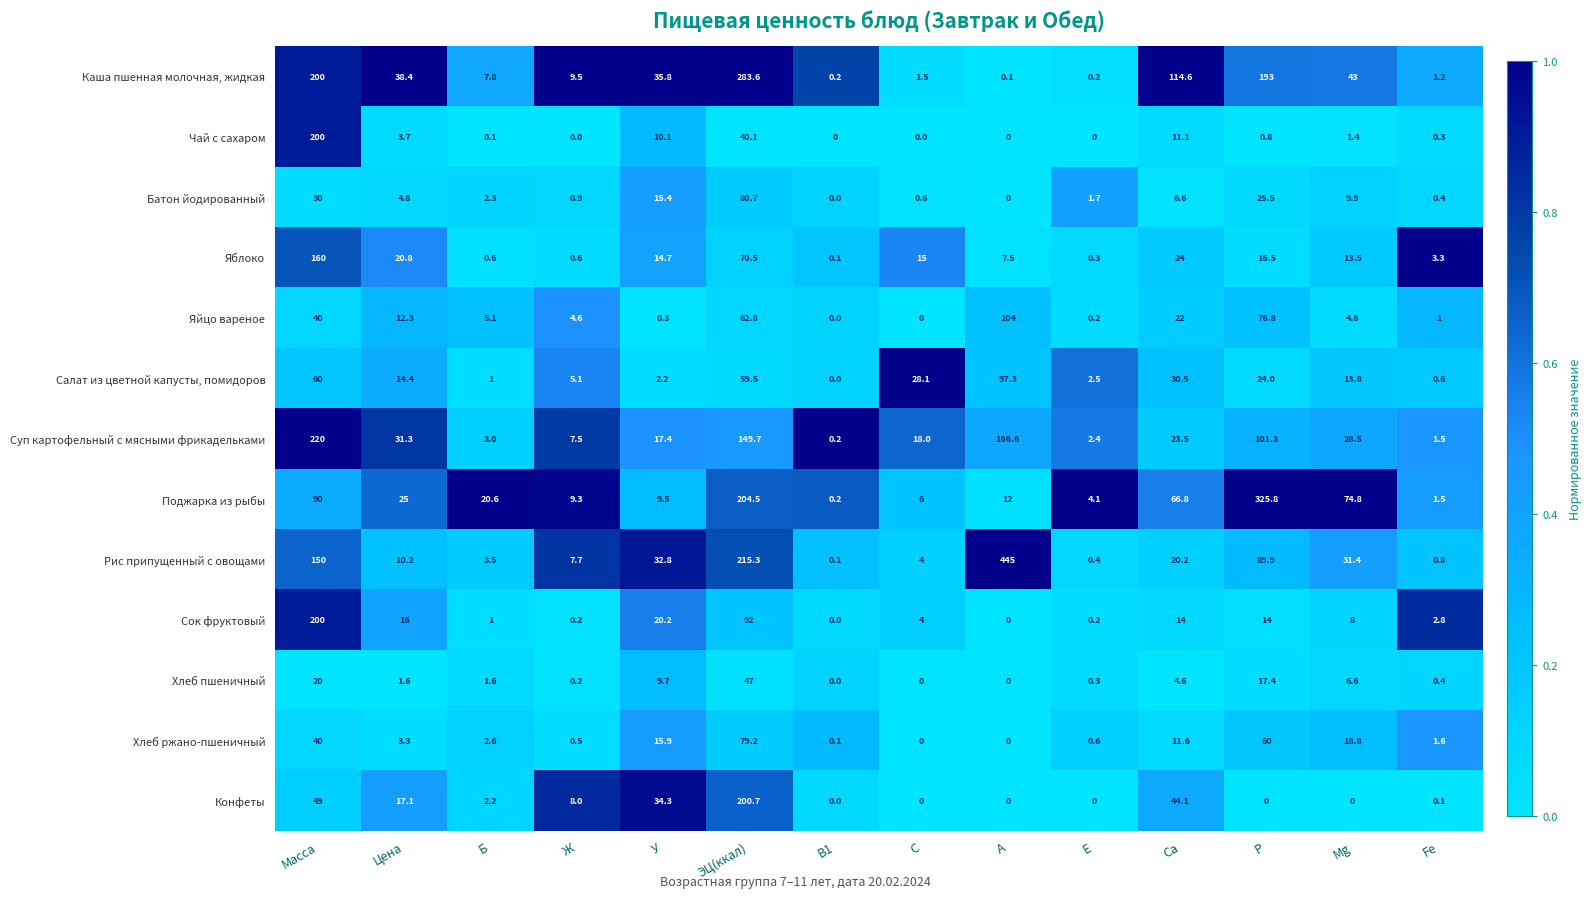

Read the Поджарка из рыбы value at С.

6.0